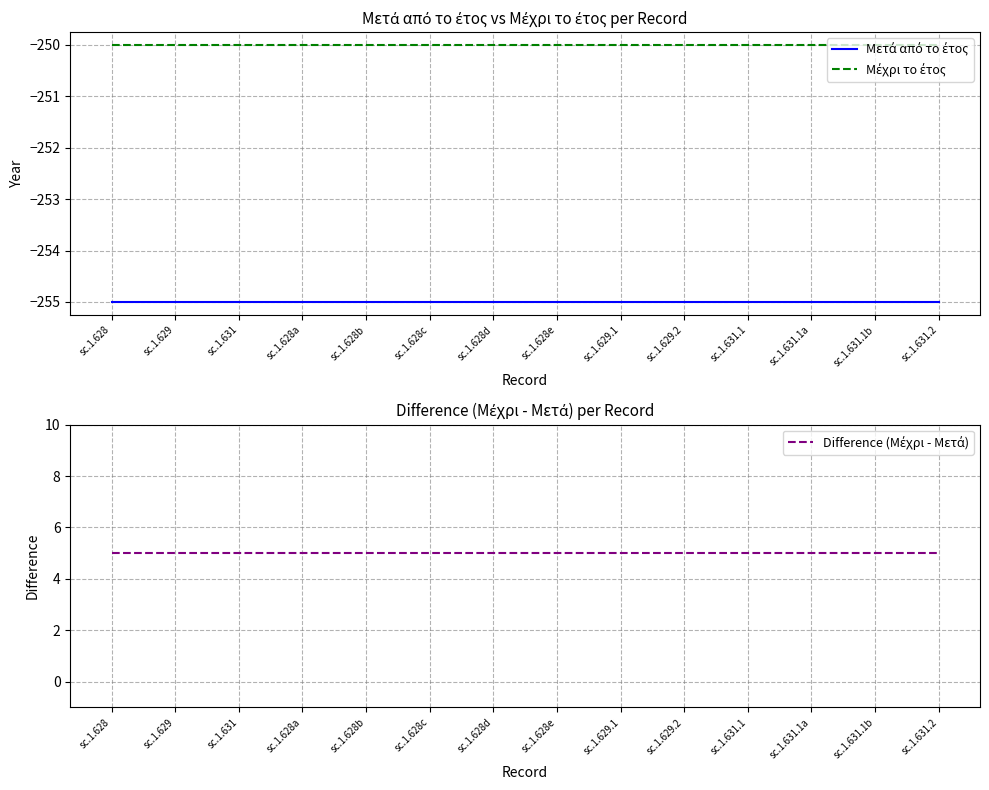

How many lines are shown in the chart?

3